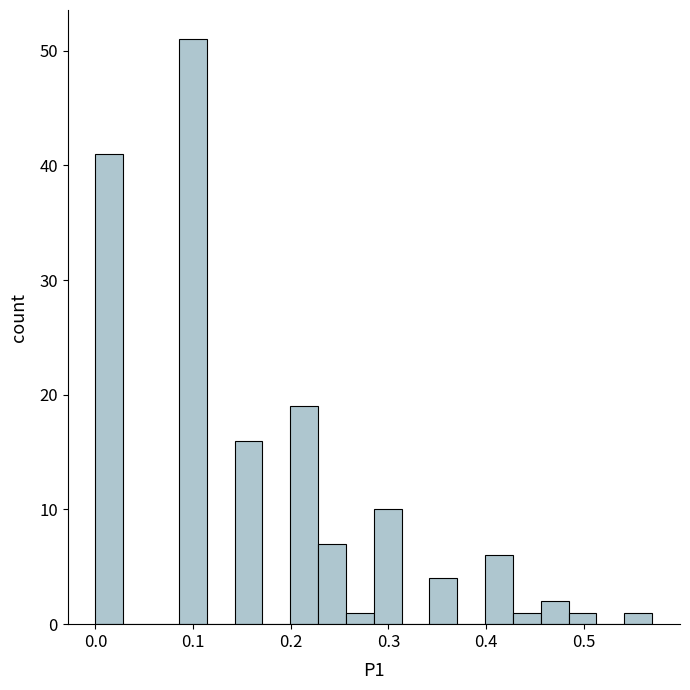

Read against the x-axis, roughly where is the centre of the tallest bar?

0.10